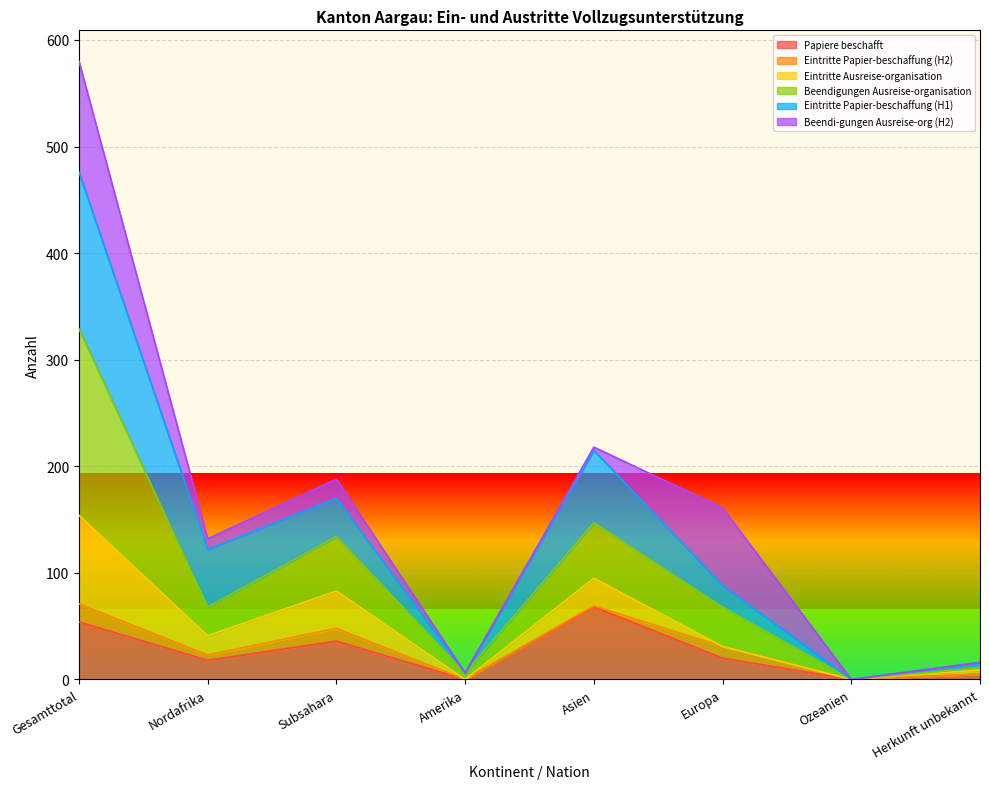

What are all the series names shown in the legend?

Papiere beschafft, Eintritte Papier-beschaffung (H2), Eintritte Ausreise-organisation, Beendigungen Ausreise-organisation, Eintritte Papier-beschaffung (H1), Beendi-gungen Ausreise-org (H2)